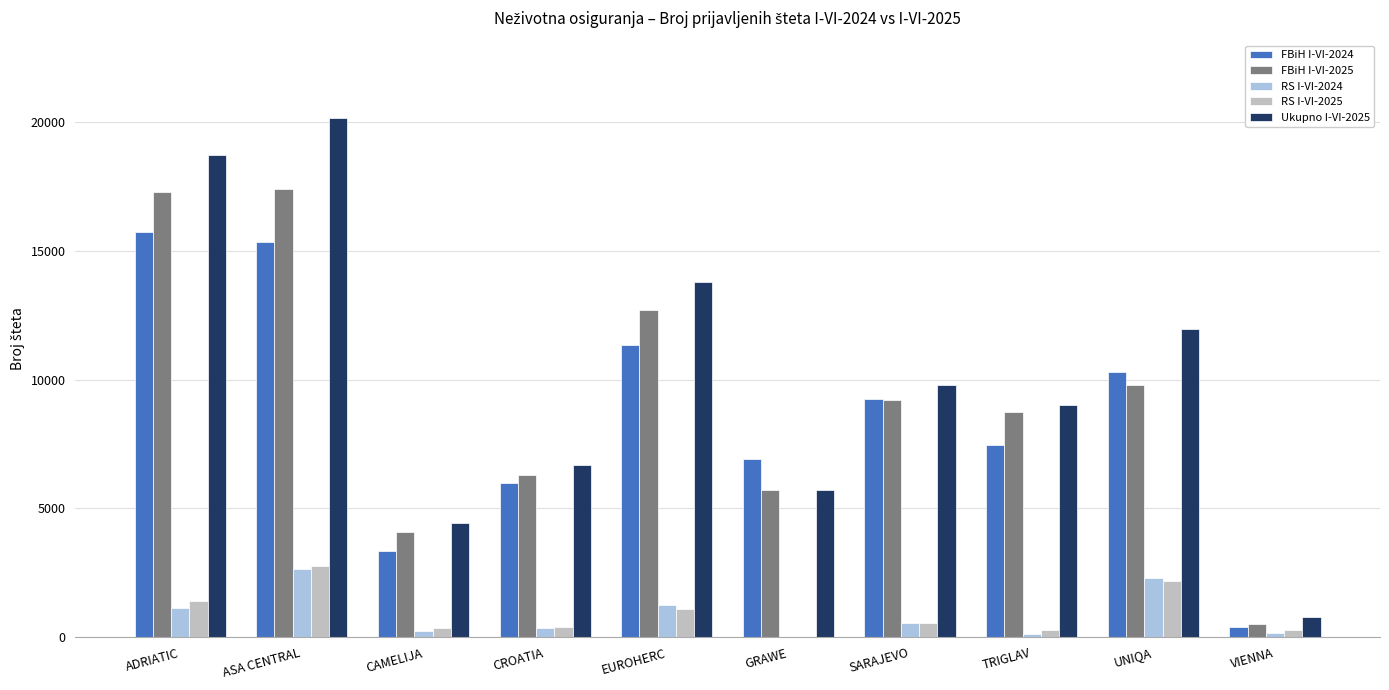

What is the total value across all series at ASA CENTRAL?

58275